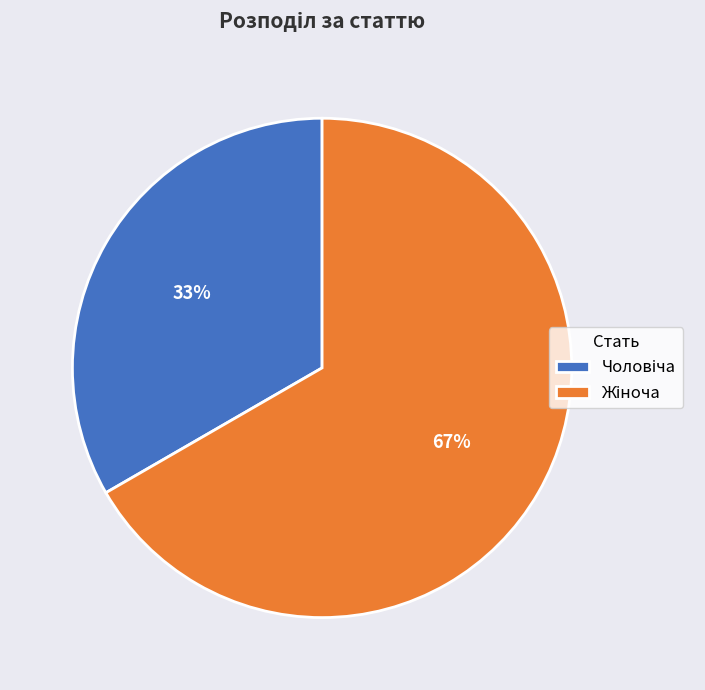

To the nearest percent, what is the average slice percentage?

50%